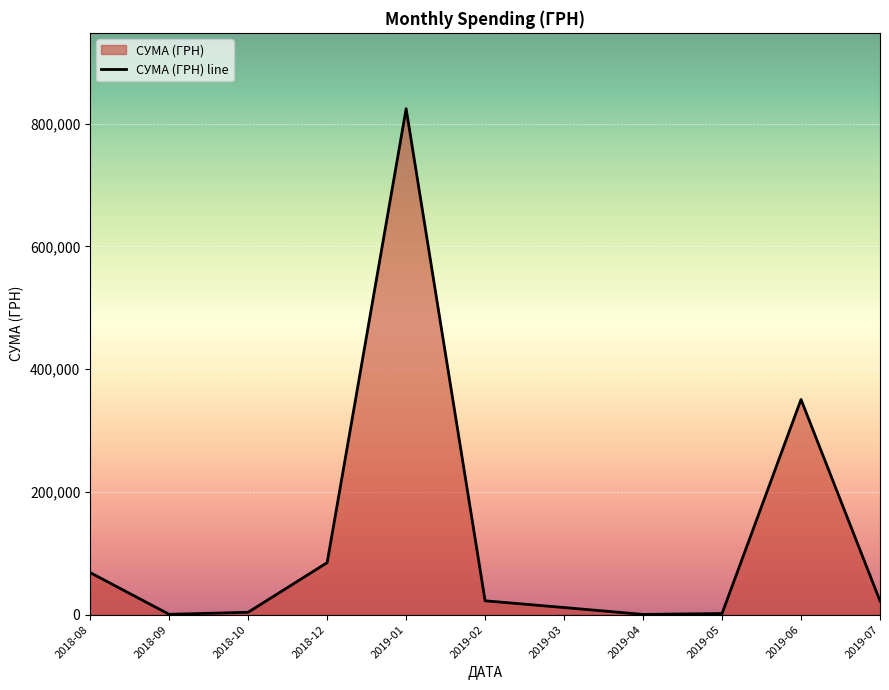

Reading left to right, what are all the values shown in this chart?

2018-08=68478.8	2018-09=508.6	2018-10=3930.0	2018-12=84746.2	2019-01=824311.0	2019-02=22580.8	2019-03=11601.2	2019-04=406.4	2019-05=1867.8	2019-06=350572.4	2019-07=22424.3